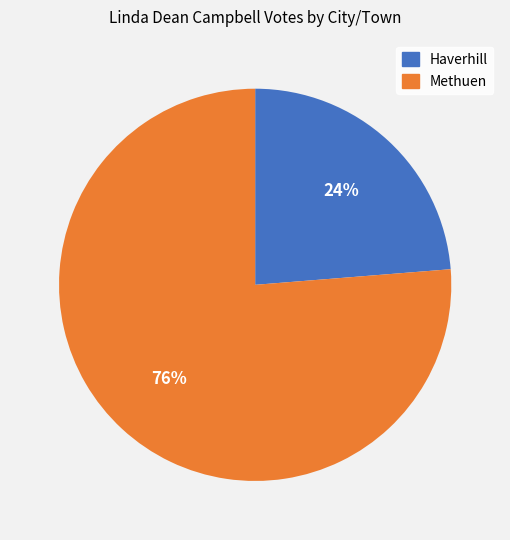

Which has a higher value, Methuen or Haverhill?

Methuen